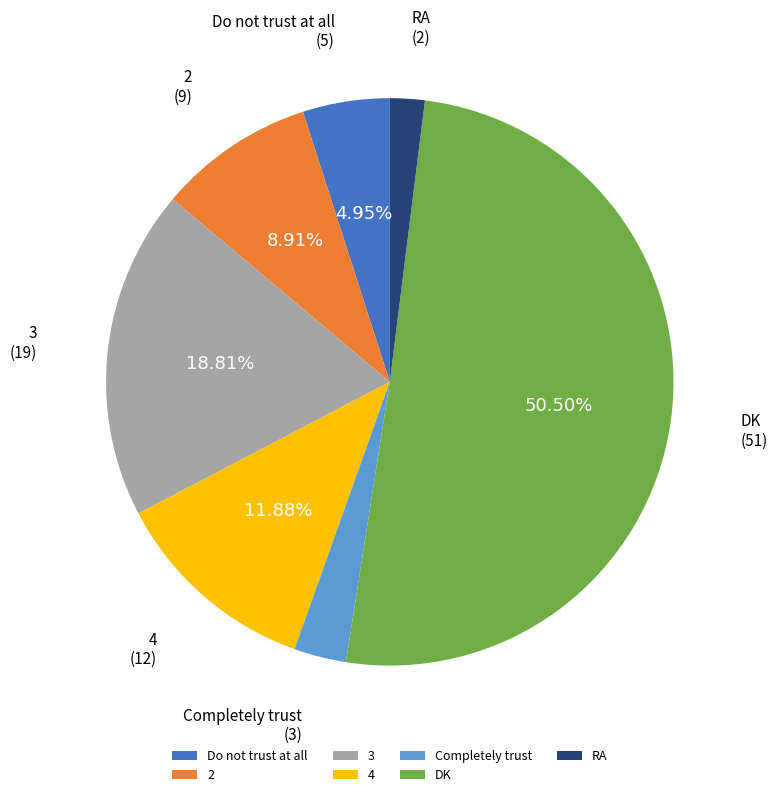

How many segments does this pie chart have?

7